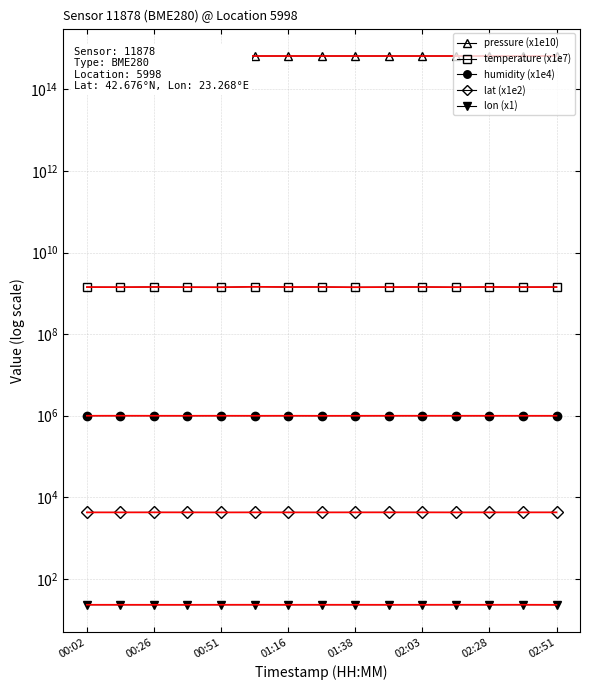

What is the average value of the pressure (x1e10) series?

657139480041686.2